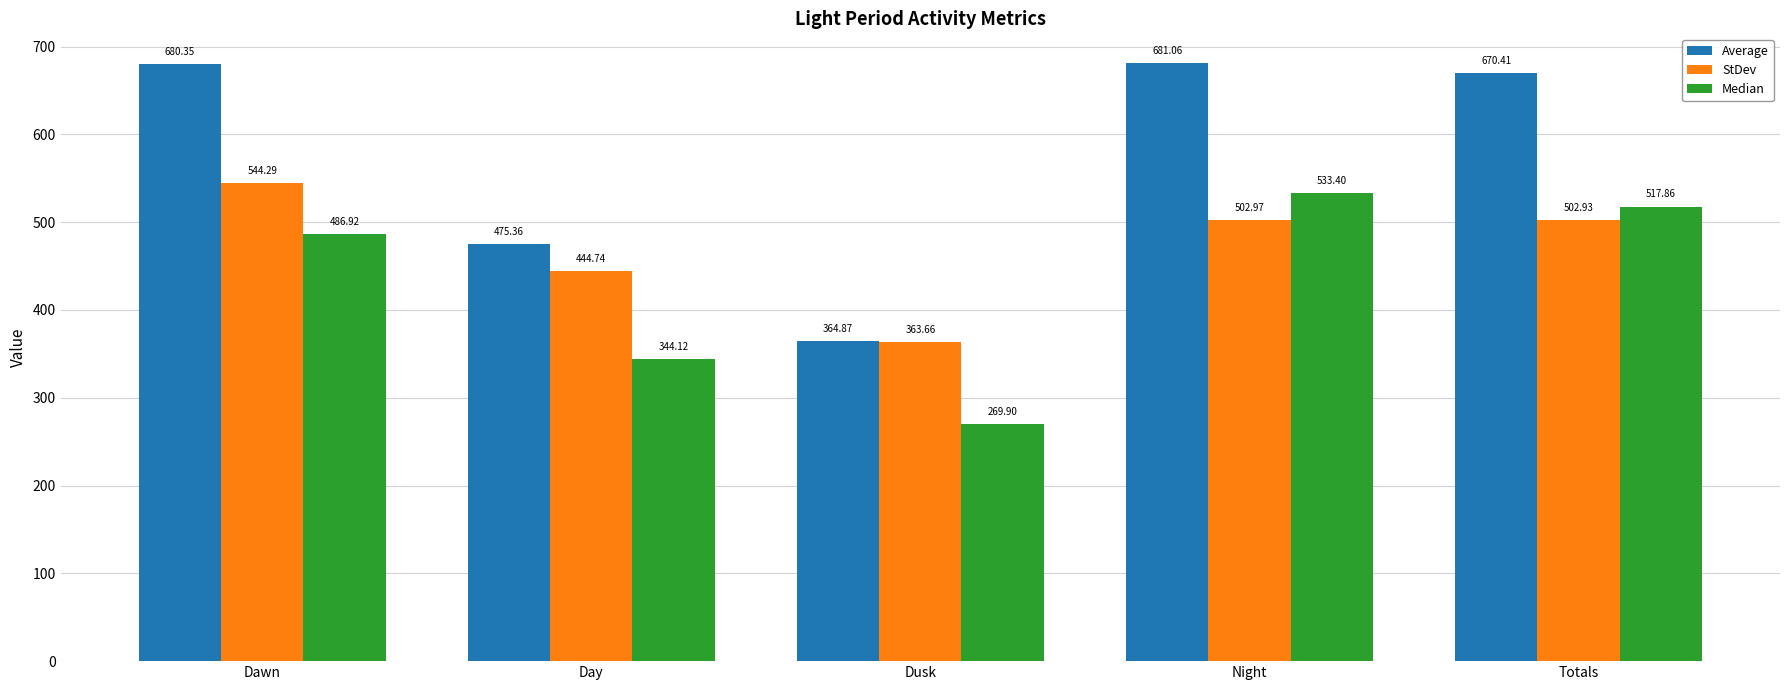

What position from the right is Night?

2